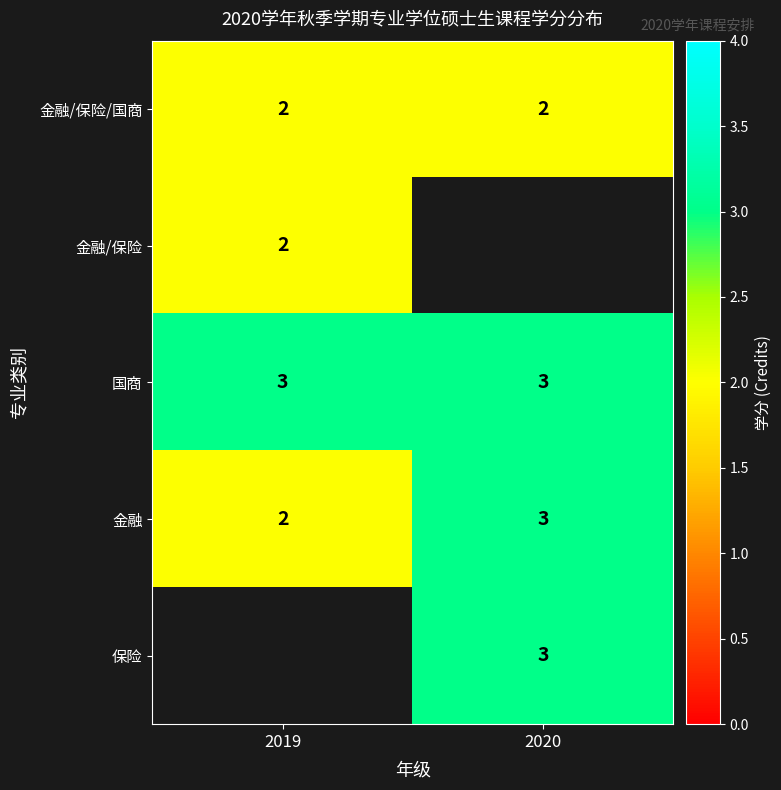

Is the value of 国商 at 2020 greater than the value of 金融 at 2019?

Yes